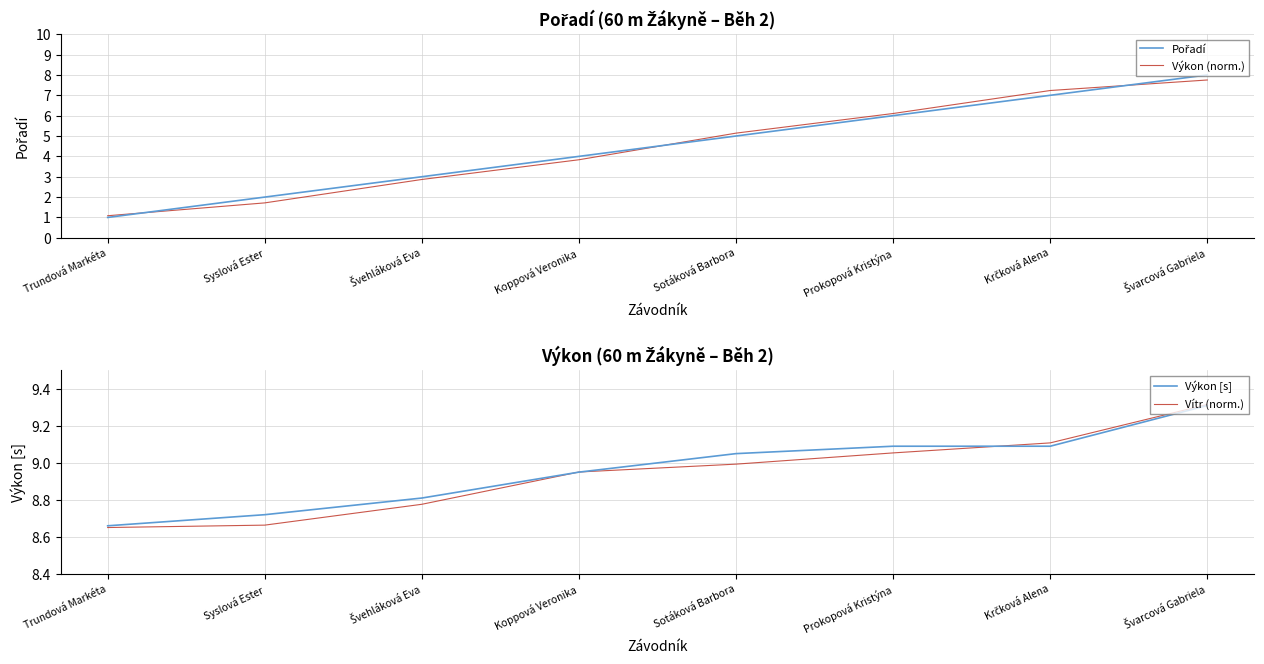

What is the difference between the maximum and second lowest values in the Výkon (norm.) series?

6.0